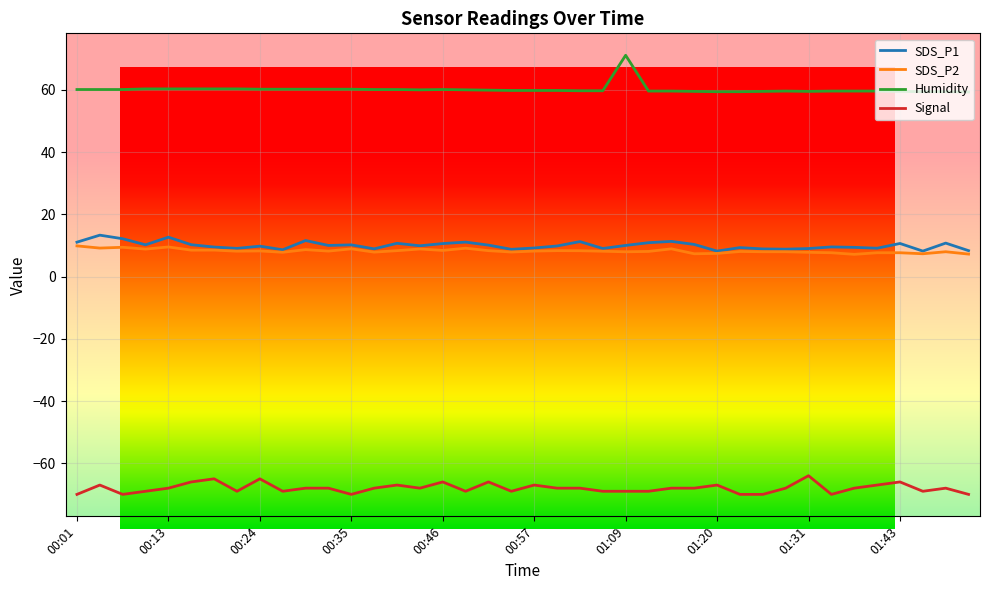

Is it true that Signal equals -29.1 at 00:38?

False